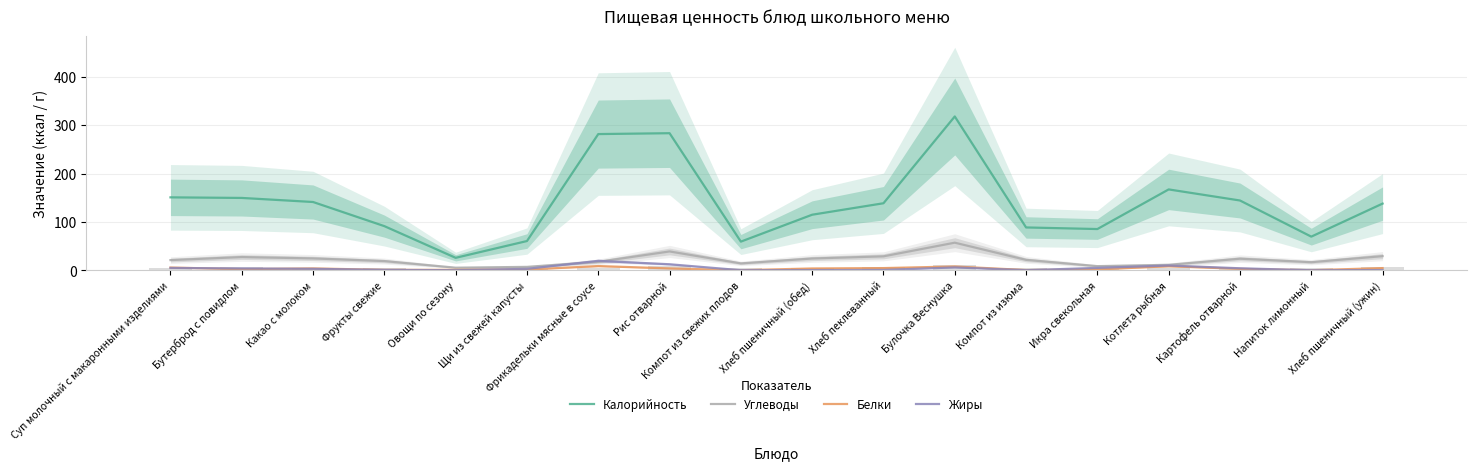

Reading right to left, what are all the values shown in this chart?

Калорийность: Хлеб пшеничный (ужин)=137.8	Напиток лимонный=69.5	Картофель отварной=144.2	Котлета рыбная=167.1	Икра свекольная=85.2	Компот из изюма=88.5	Булочка Веснушка=317.9	Хлеб пеклеванный=138.5	Хлеб пшеничный (обед)=114.8	Компот из свежих плодов=59.2	Рис отварной=283.3	Фрикадельки мясные в соусе=281.5	Щи из свежей капусты=60.4	Овощи по сезону=25.7	Фрукты свежие=91.2	Какао с молоком=141.1	Бутерброд с повидлом=149.5	Суп молочный с макаронными изделиями=150.7
Углеводы: Хлеб пшеничный (ужин)=29.2	Напиток лимонный=16.7	Картофель отварной=23.9	Котлета рыбная=11.2	Икра свекольная=8.5	Компот из изюма=21.5	Булочка Веснушка=57.0	Хлеб пеклеванный=28.8	Хлеб пшеничный (обед)=24.3	Компот из свежих плодов=14.2	Рис отварной=38.9	Фрикадельки мясные в соусе=17.4	Щи из свежей капусты=7.0	Овощи по сезону=5.3	Фрукты свежие=19.0	Какао с молоком=24.5	Бутерброд с повидлом=27.3	Суп молочный с макаронными изделиями=21.0
Белки: Хлеб пшеничный (ужин)=4.5	Напиток лимонный=0.1	Картофель отварной=2.9	Котлета рыбная=8.4	Икра свекольная=1.7	Компот из изюма=0.4	Булочка Веснушка=7.8	Хлеб пеклеванный=4.5	Хлеб пшеничный (обед)=3.7	Компот из свежих плодов=0.1	Рис отварной=3.8	Фрикадельки мясные в соусе=8.7	Щи из свежей капусты=1.4	Овощи по сезону=0.9	Фрукты свежие=0.8	Какао с молоком=3.8	Бутерброд с повидлом=2.3	Суп молочный с макаронными изделиями=5.6
Жиры: Хлеб пшеничный (ужин)=0.4	Напиток лимонный=0.0	Картофель отварной=4.1	Котлета рыбная=9.8	Икра свекольная=4.9	Компот из изюма=0.1	Булочка Веснушка=5.9	Хлеб пеклеванный=0.6	Хлеб пшеничный (обед)=0.3	Компот из свежих плодов=0.1	Рис отварной=12.4	Фрикадельки мясные в соусе=19.5	Щи из свежей капусты=2.9	Овощи по сезону=0.1	Фрукты свежие=0.8	Какао с молоком=3.0	Бутерброд с повидлом=3.7	Суп молочный с макаронными изделиями=4.8